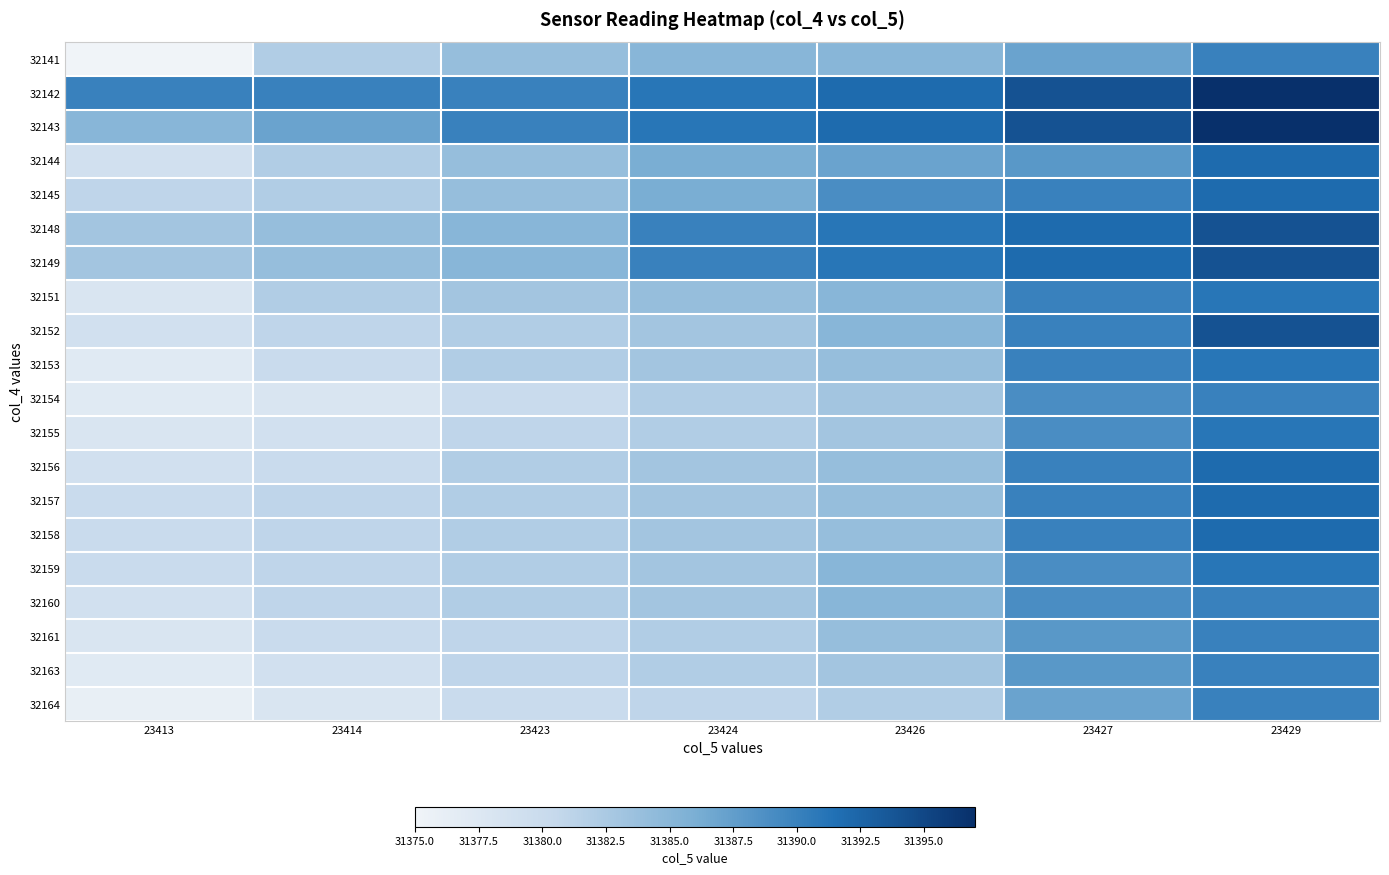

What is the total value across all series at 23414?

6.0